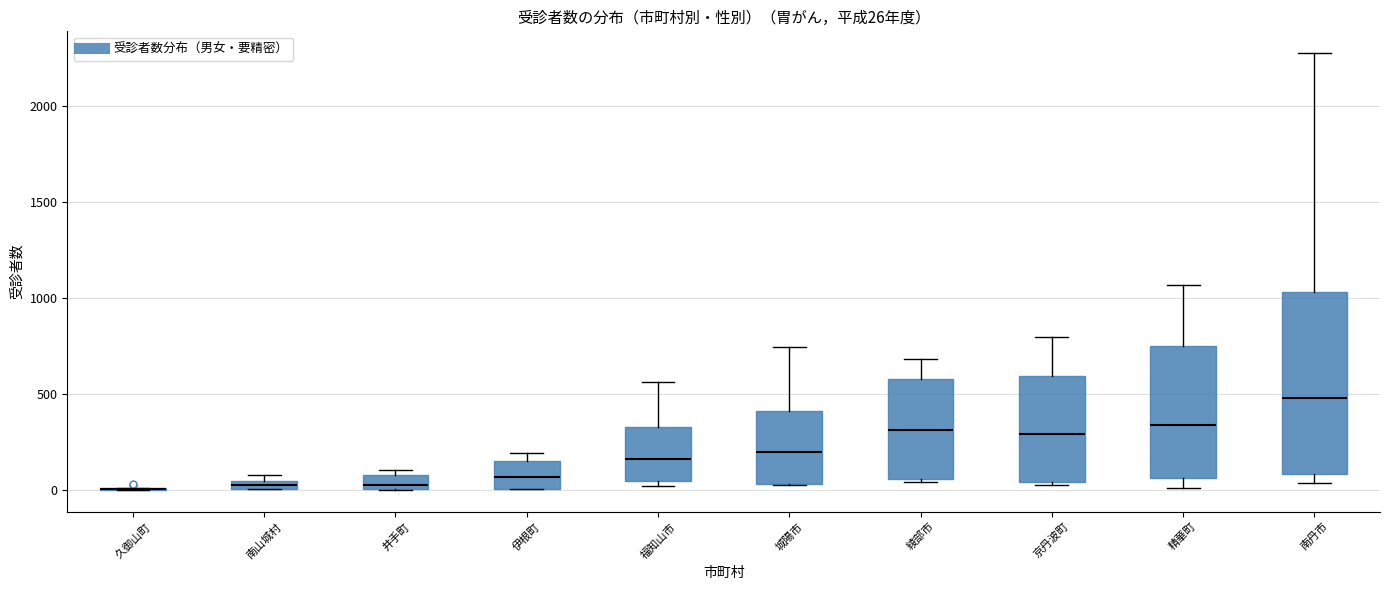

Comparing the boxes themselves (not the whiskers), which one is the tallest?

南丹市